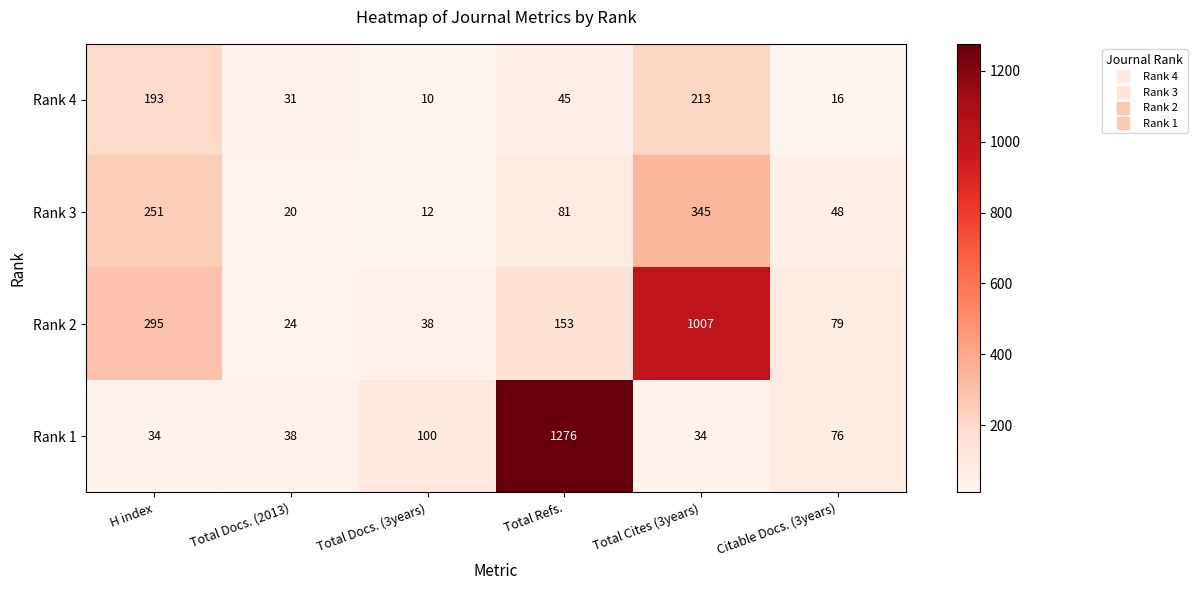

What is the smallest value displayed?

10